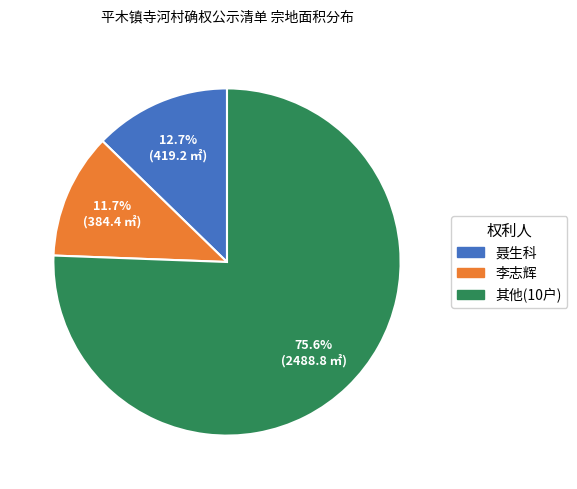

Rank the categories by value from lowest to highest.

李志辉, 聂生科, 其他(10户)